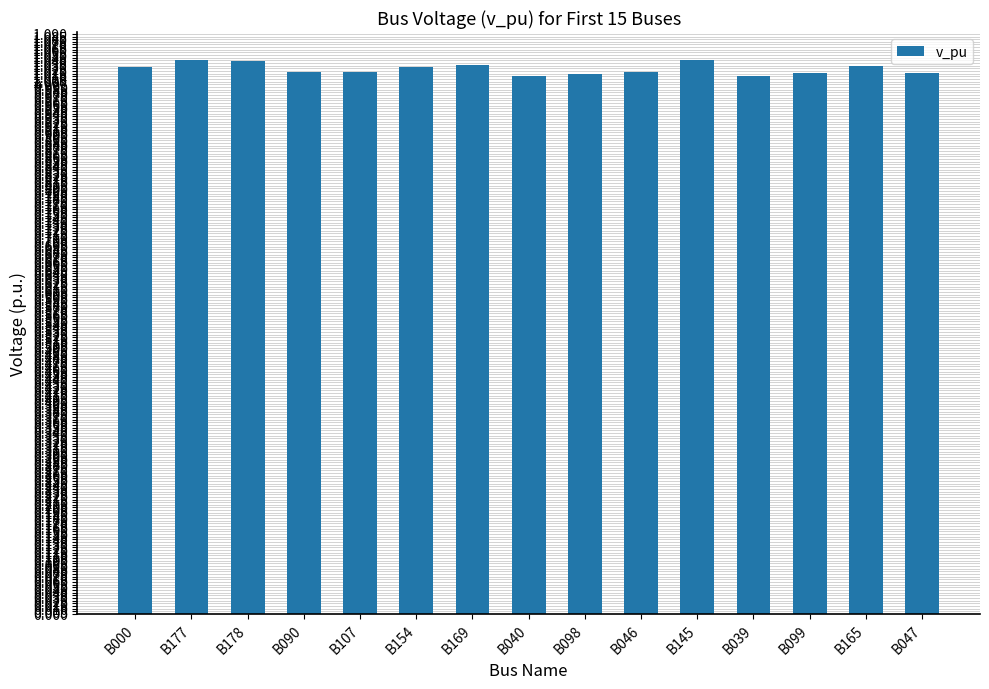

What is the sum of all values?

15.4